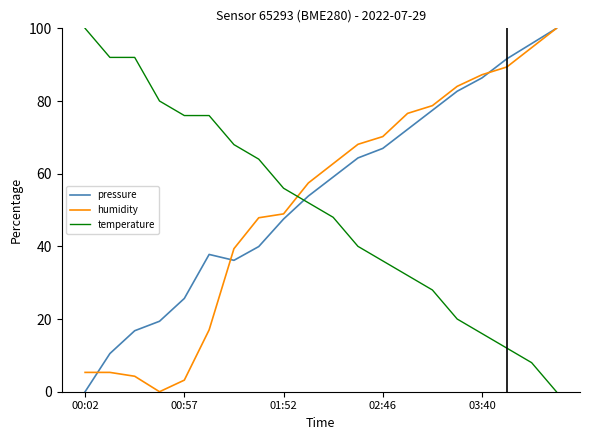

True or false: pressure and temperature cross at least once.

True